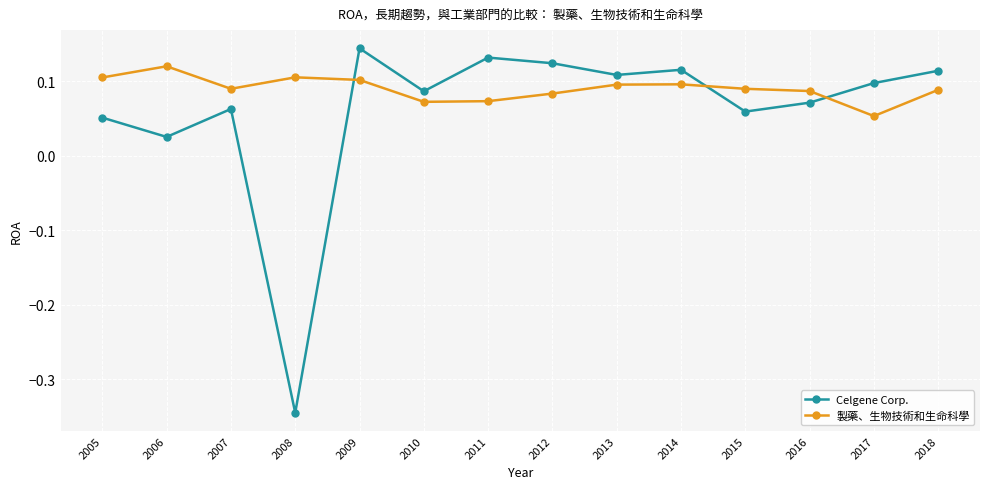

Is this an area chart (filled region under the line)?

No